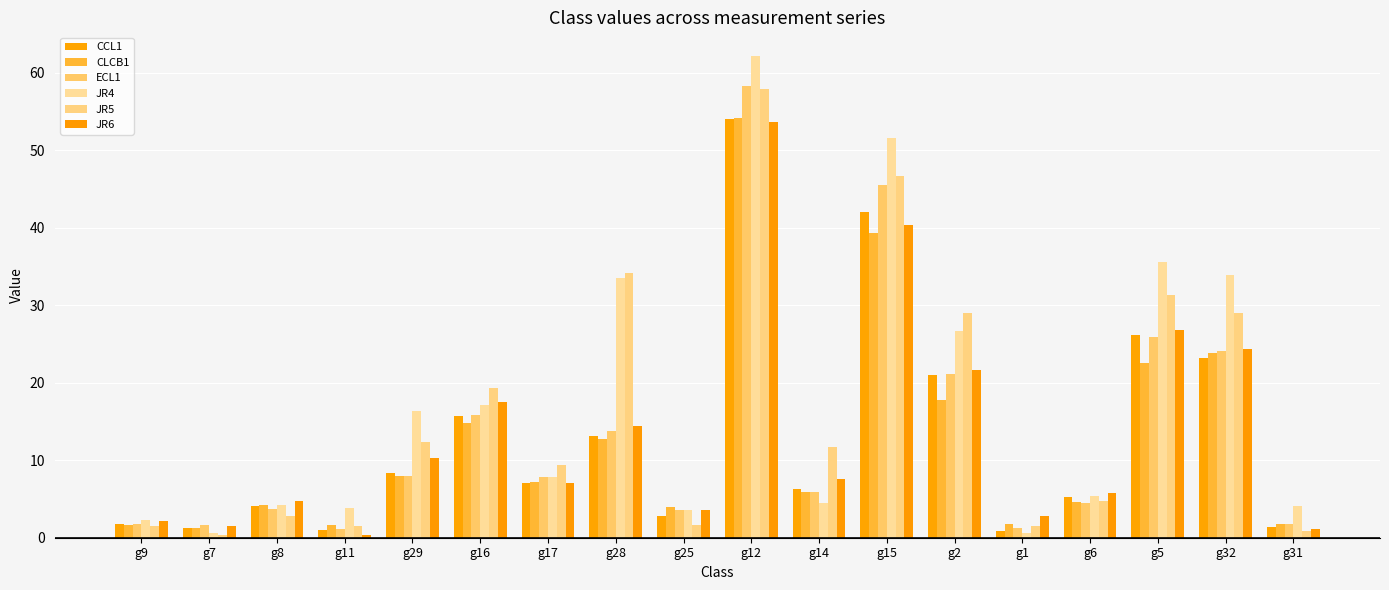

Is it true that CCL1 equals 1.5 at g1?

False